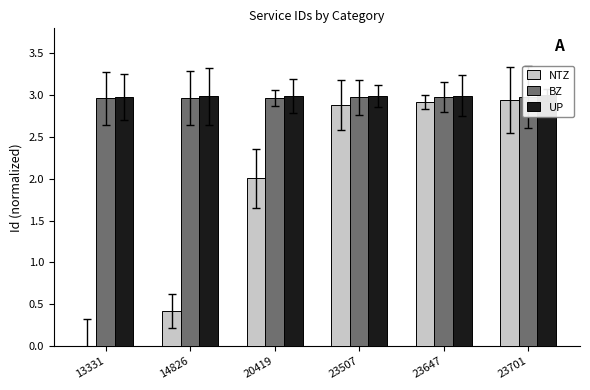

Which category has the lowest value in the BZ series?

13331